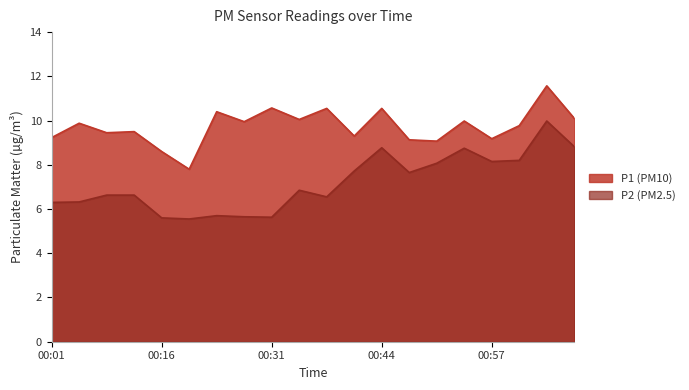

What is the total value across all series at 00:31?

16.2